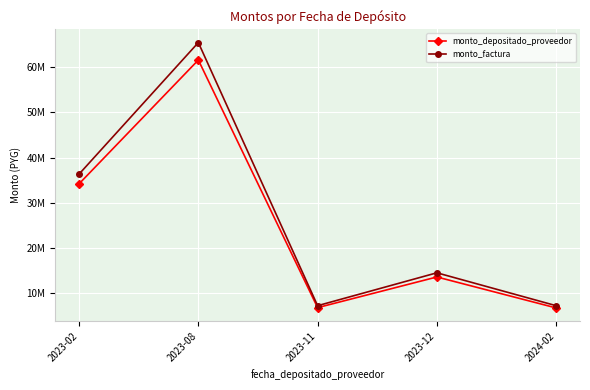

Does the chart have visible grid lines?

Yes